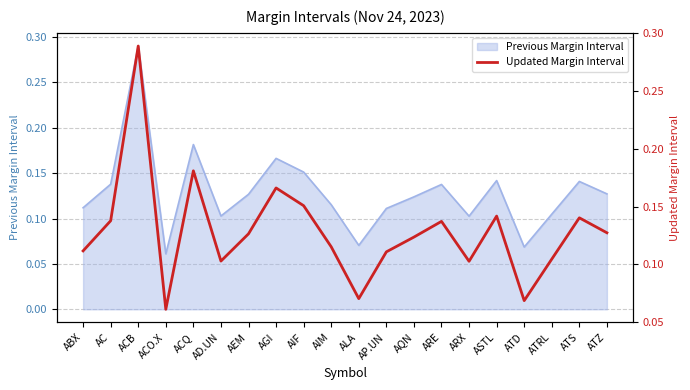

What is the difference between the maximum and minimum values?

0.2